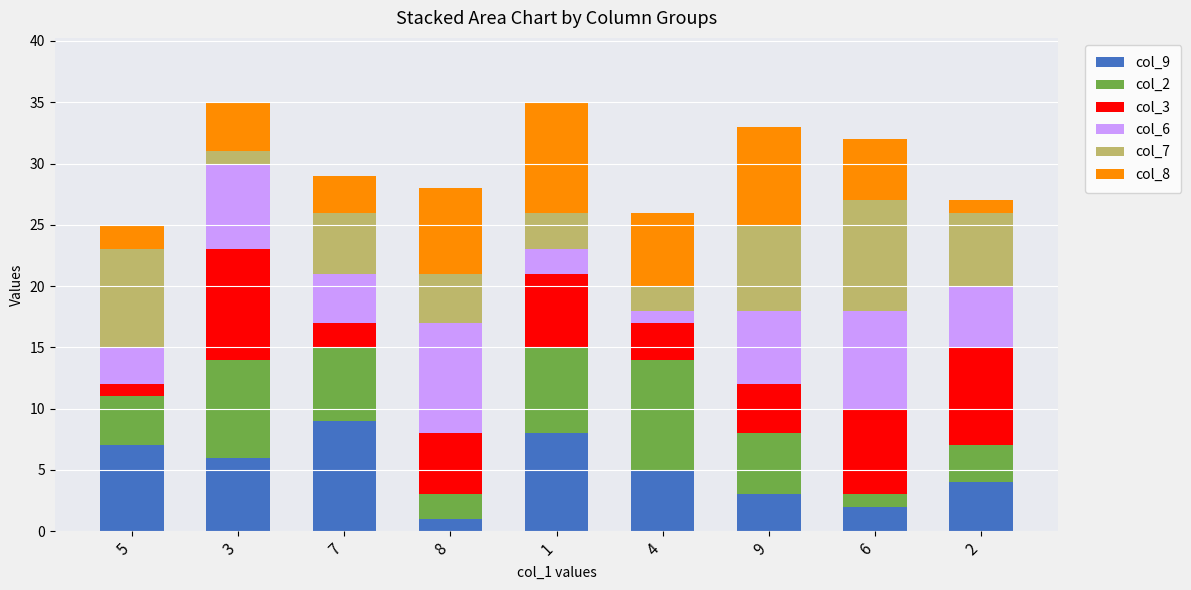

The col_9 series shows 7 at 5. True or false?

True